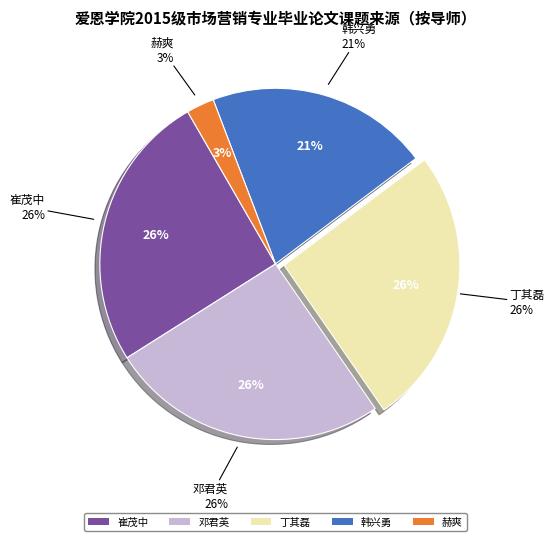

To the nearest percent, what is the combined percentage of 韩兴勇 and 丁其磊?

46%